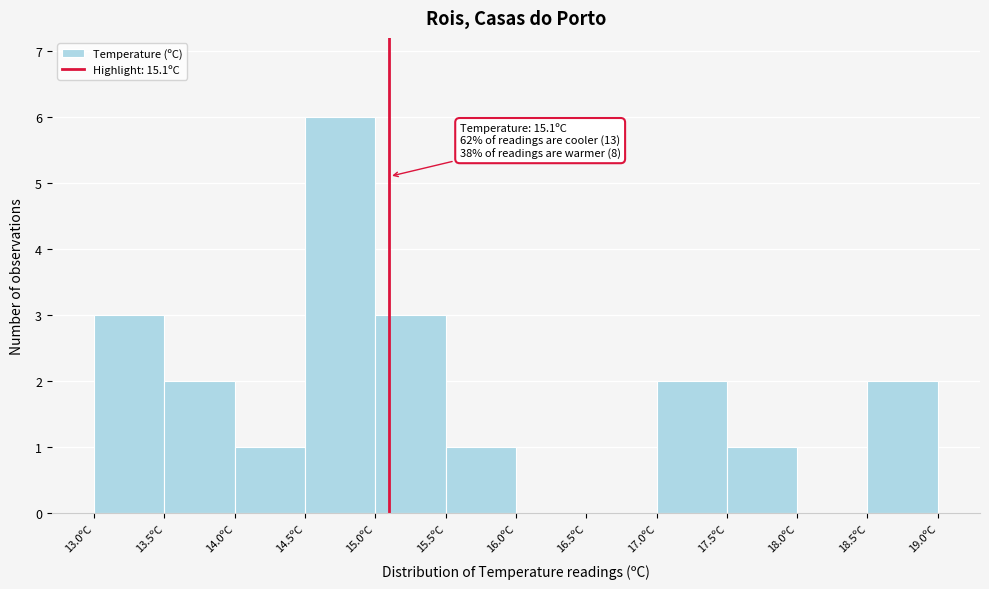

Which range on the x-axis has the tallest bar?

14.5 to 15.0